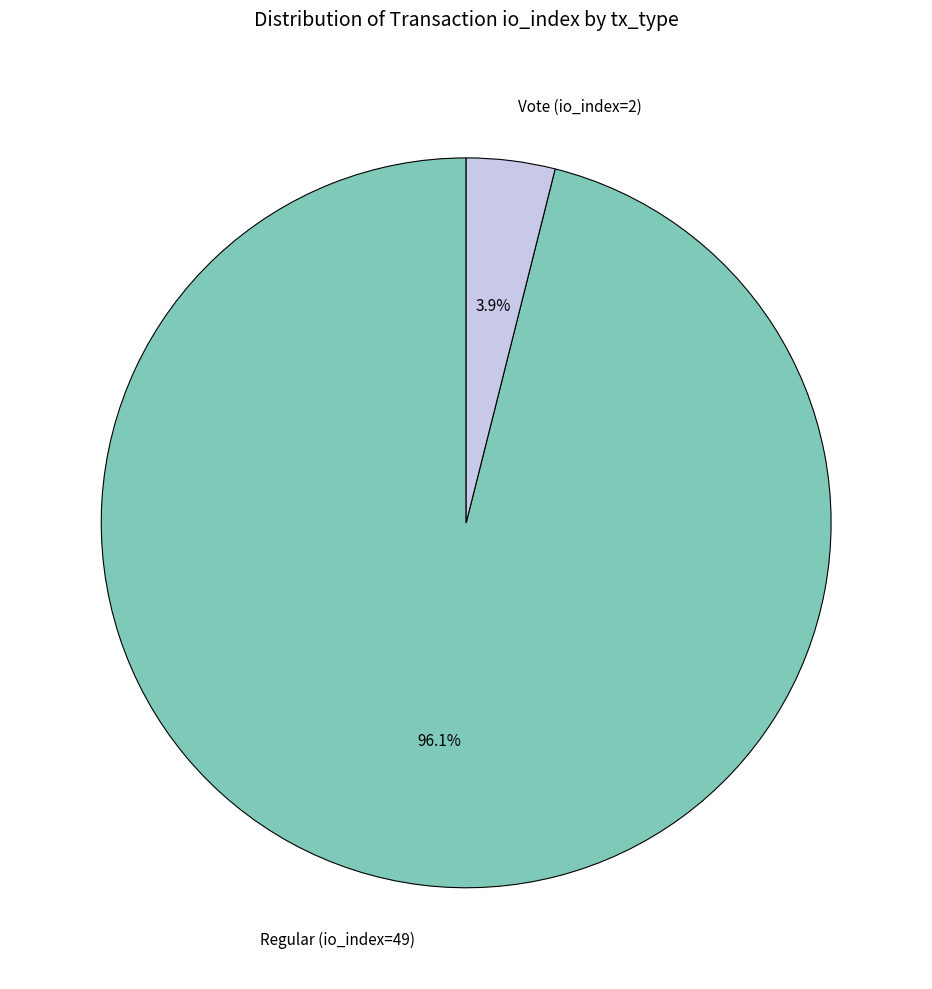

How many segments does this pie chart have?

2